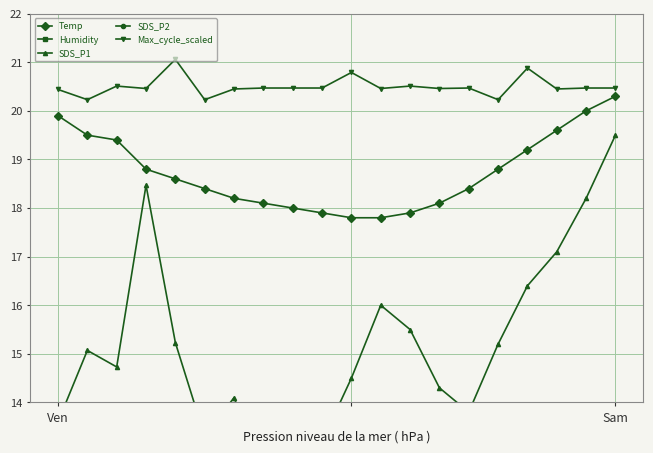

What is the total value across all series at 5?

149.8